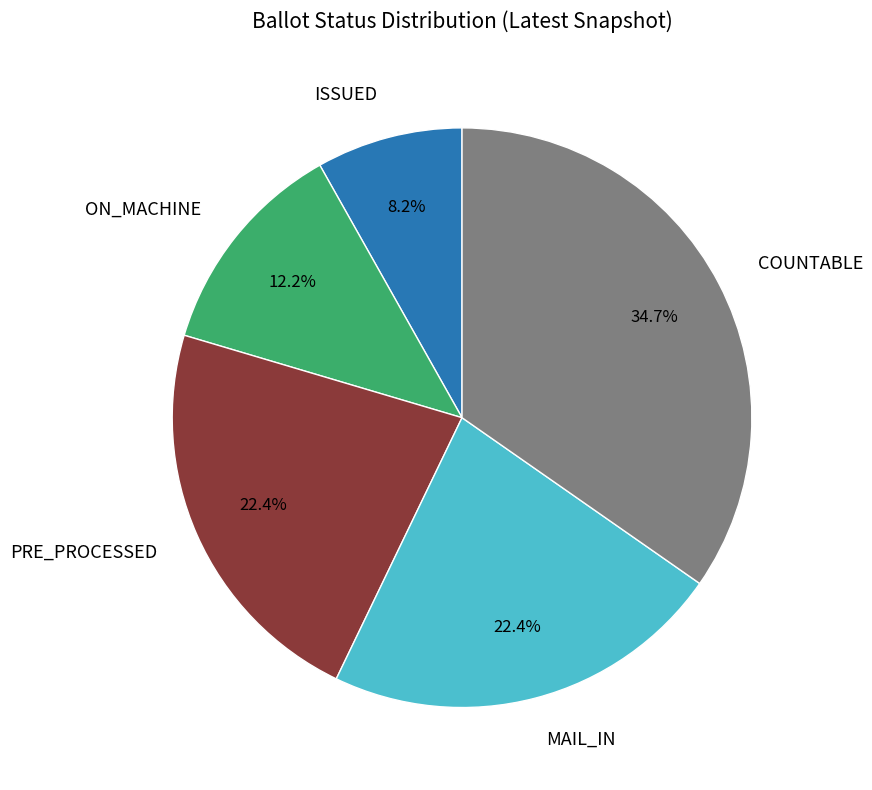

How many slices are in this pie chart?

5